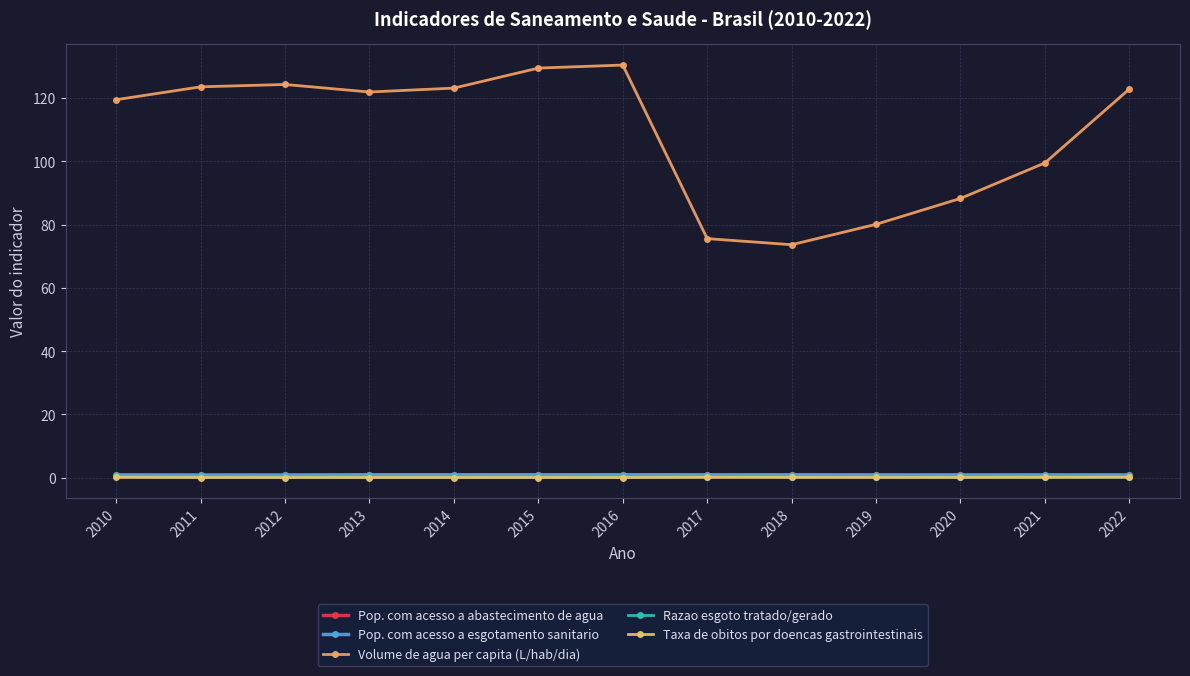

Between 2011 and 2014, which series saw the biggest shift?

Volume de agua per capita (L/hab/dia)